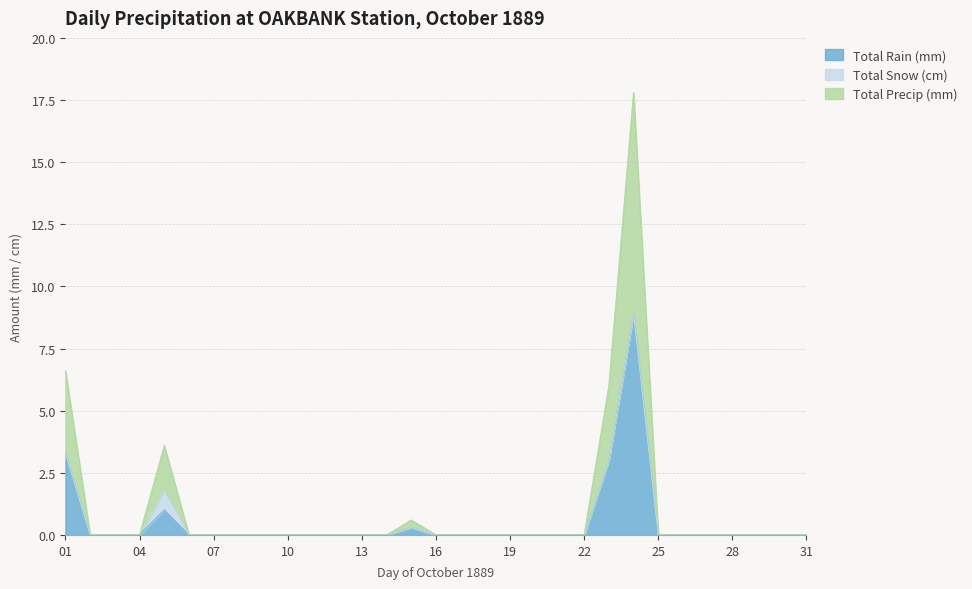

The Total Rain (mm) series shows -4.9 at 04. True or false?

False